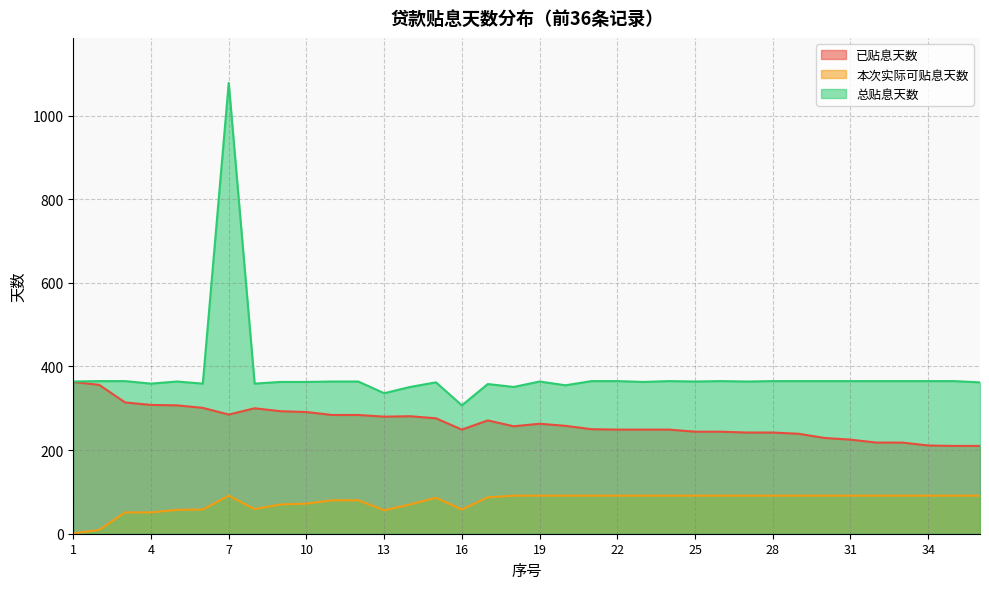

At which category does 本次实际可贴息天数 reach its first local peak?

7